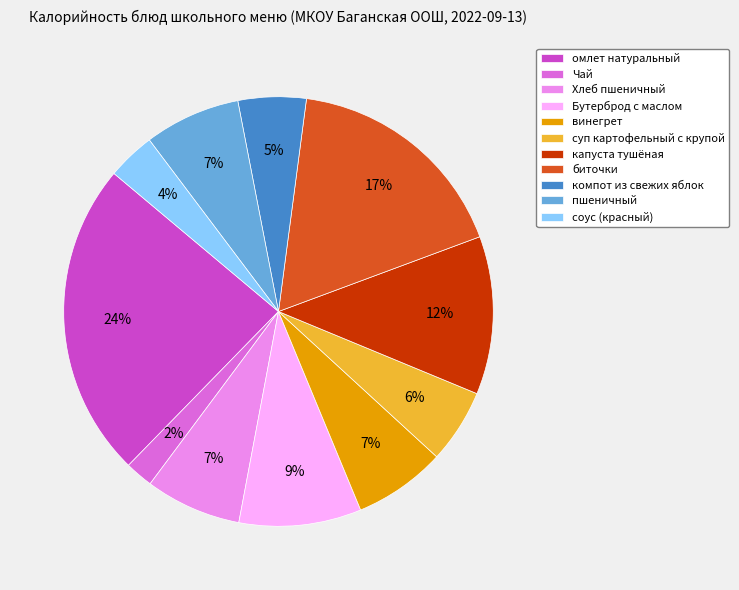

The винегрет slice represents 1% of the pie. True or false?

False